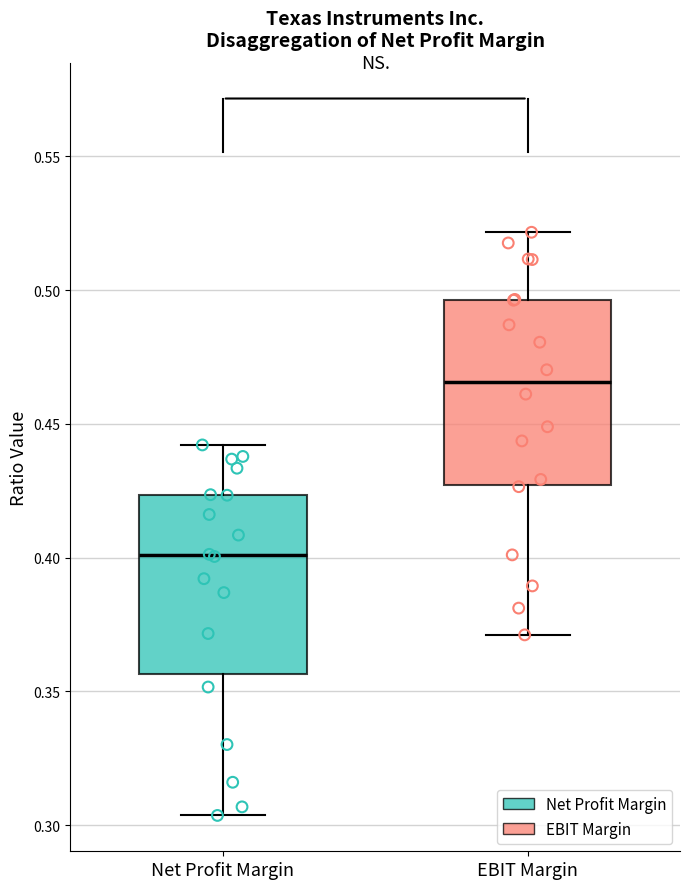

Reading left to right, transcribe this box plot: for each box, give where its median line is, the range the box spans, and where its two whiskers end, as read against the y-axis. The values are not printed on the chart, so give them approximately, as read against the axis.

Net Profit Margin: median 0.400, box 0.355 to 0.425, whiskers 0.305 to 0.440
EBIT Margin: median 0.465, box 0.425 to 0.495, whiskers 0.370 to 0.520